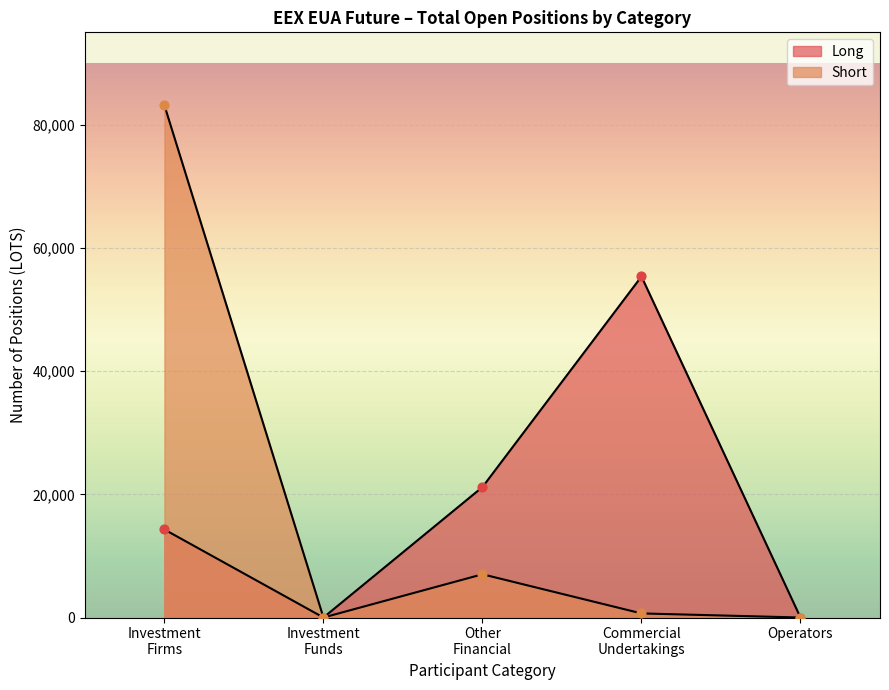

Which series has the largest total across all categories?

Short